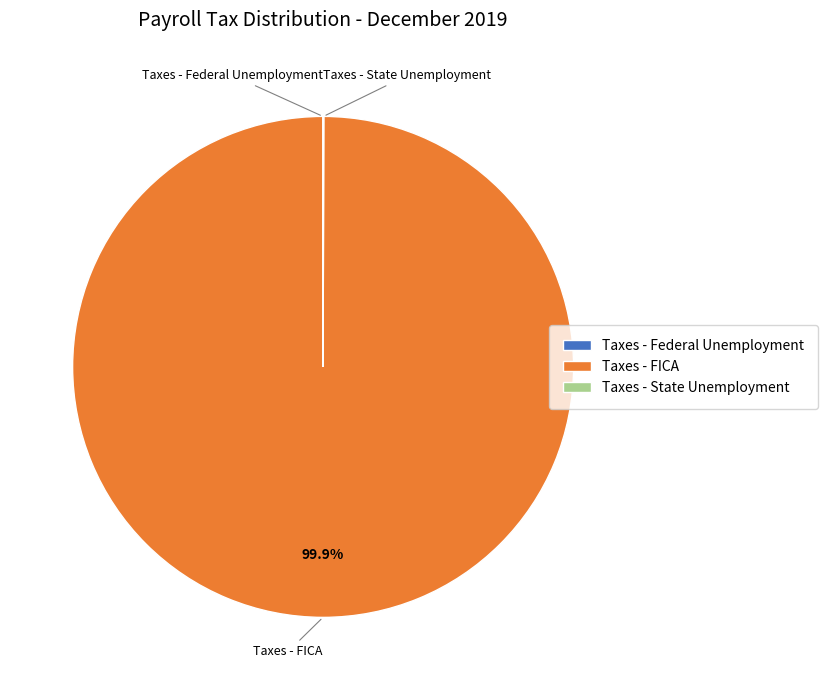

Which slice is the largest?

Taxes - FICA